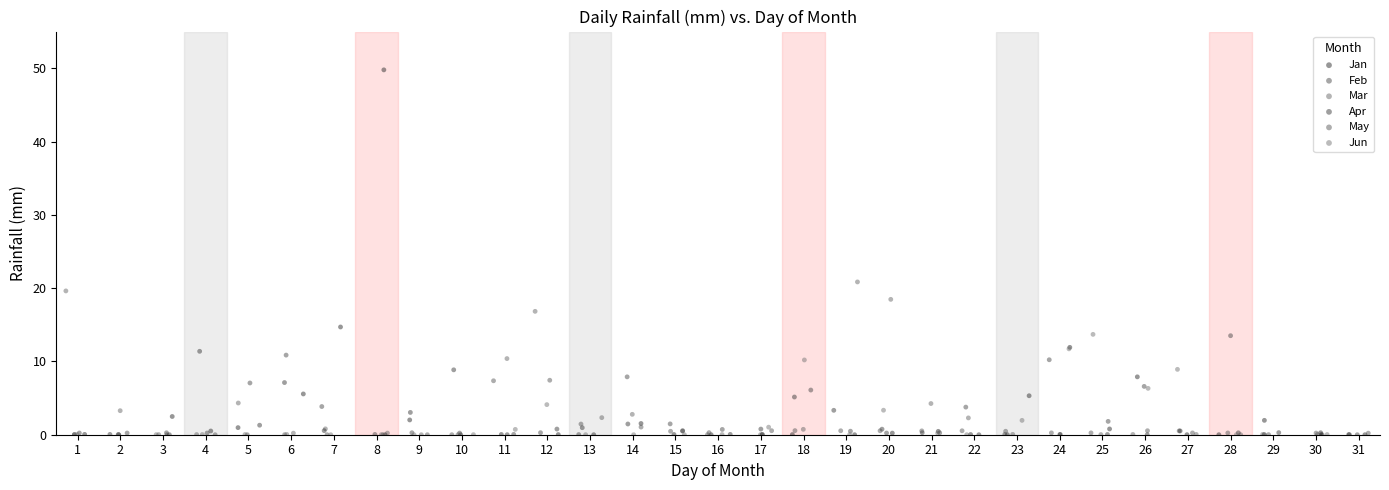

Which series contains the highest Y value?

Jan